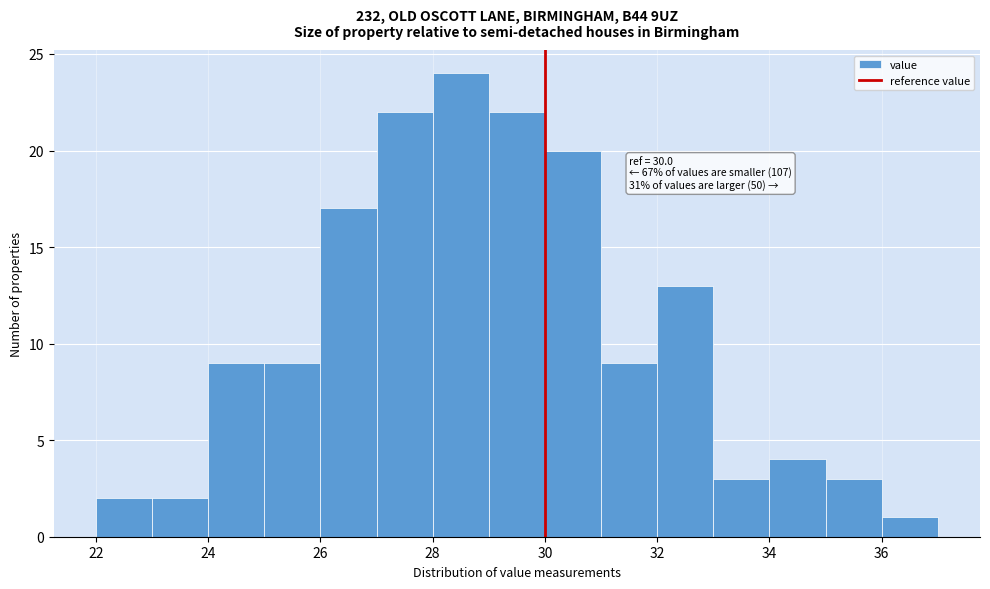

Over which range of the x-axis is the bar tallest?

28 to 29